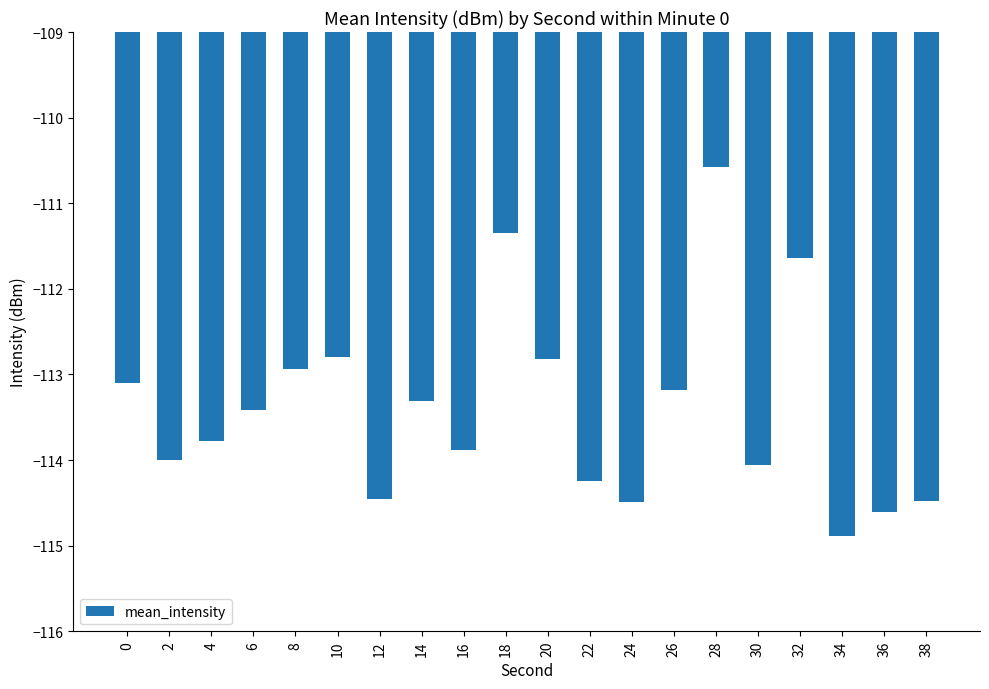

The value at 38 is -176.8. True or false?

False